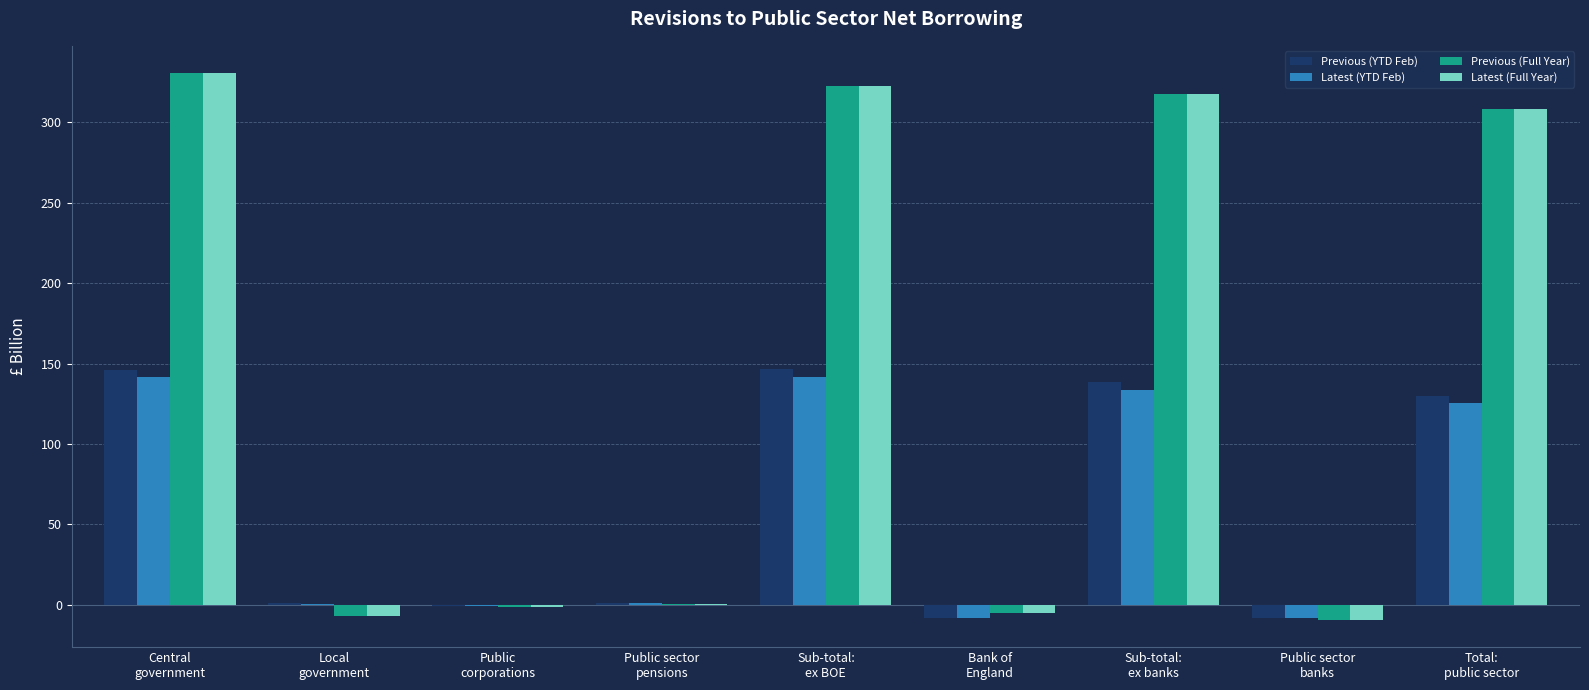

What is the maximum value shown in the chart?

330.7